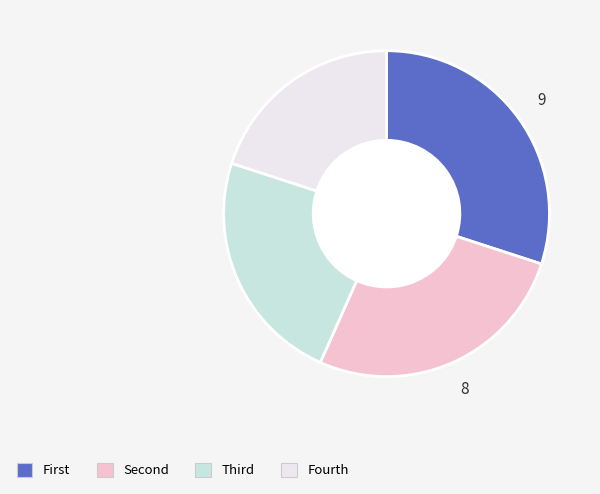

Is there a majority slice in this chart?

No